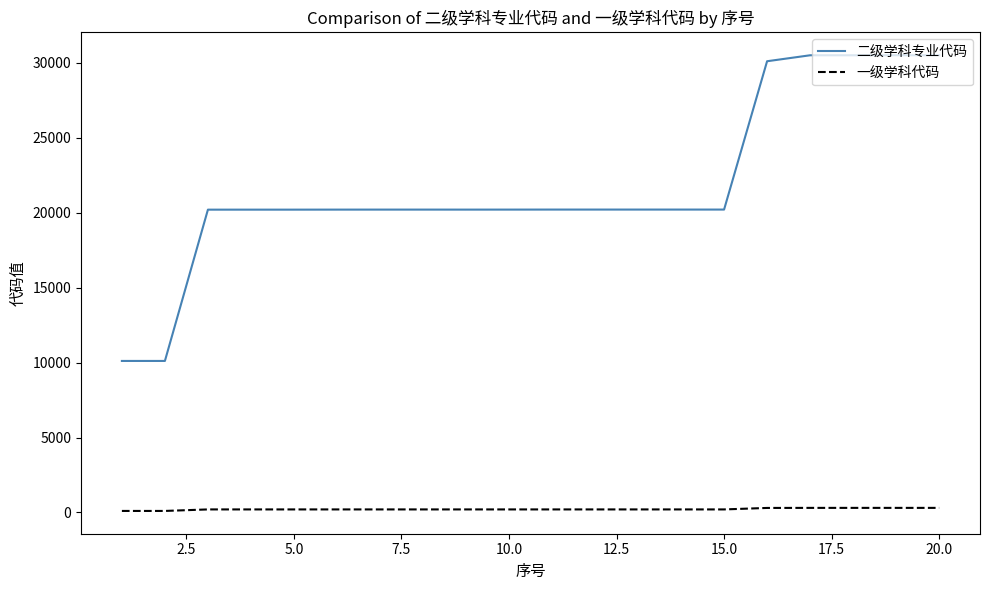

Which series has the widest spread of values?

二级学科专业代码